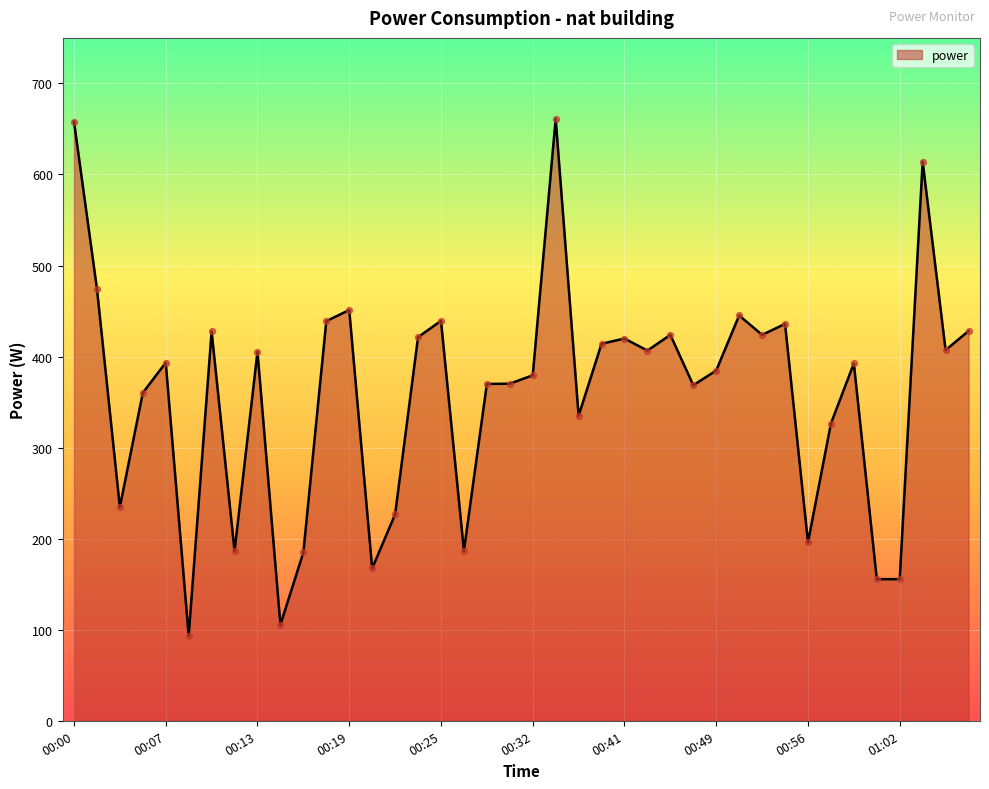

What is the smallest value displayed?

93.3